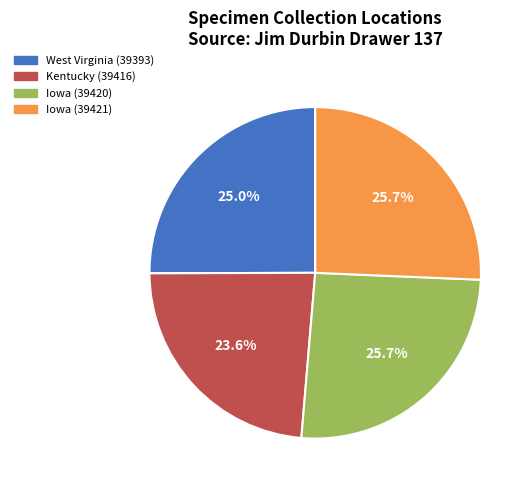

Does Iowa (39421) account for over 50% of the chart?

No